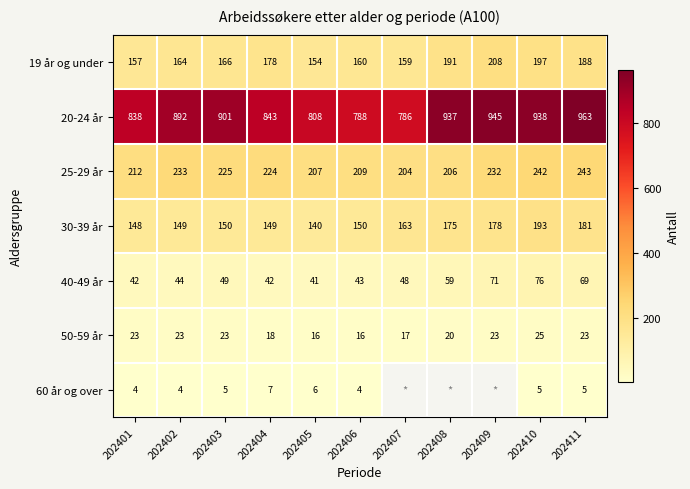

What is the smallest value displayed?

4.0